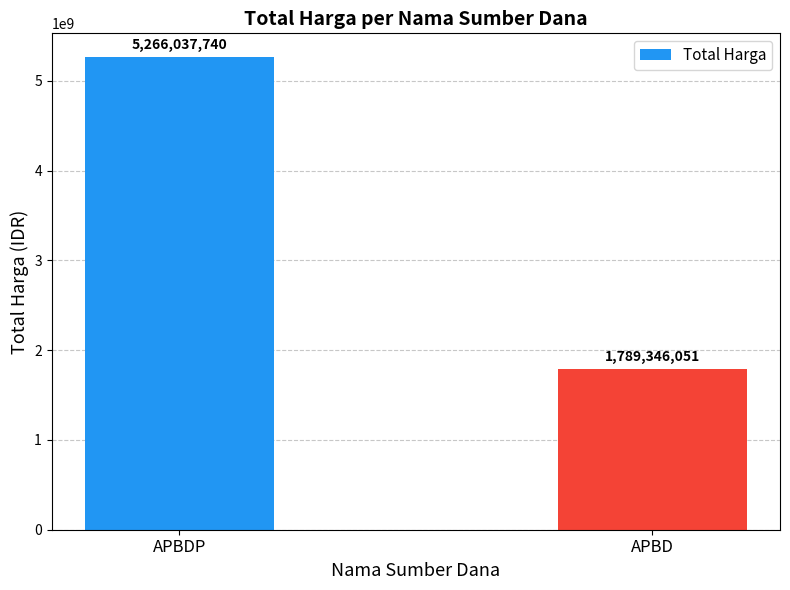

Reading right to left, what are all the values shown in this chart?

1789346051	5266037740